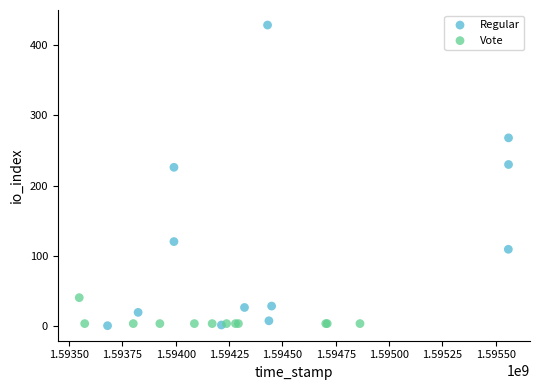

Which series has the widest spread of Y values?

Regular